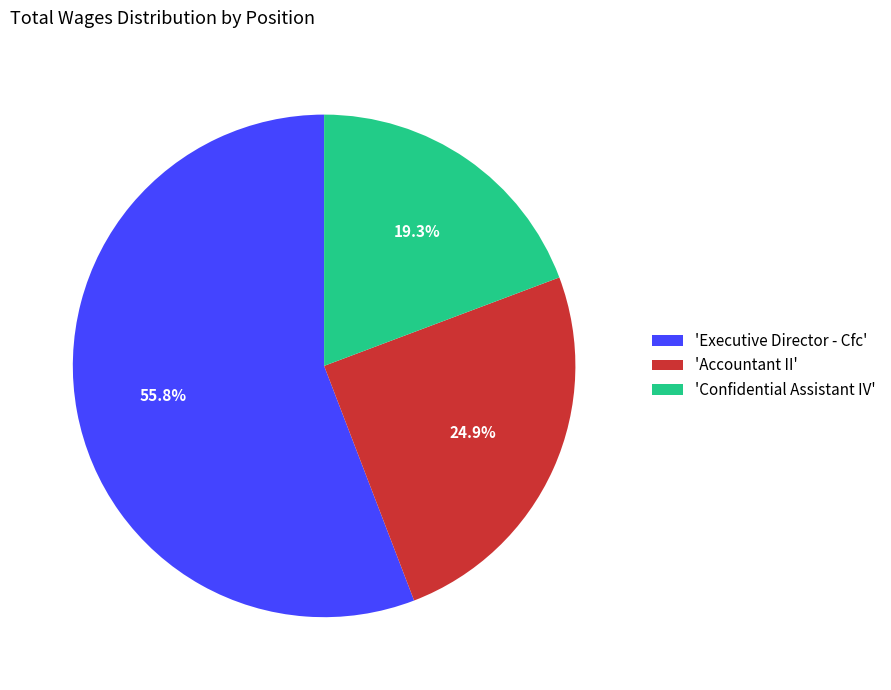

Count the number of slices in the pie.

3